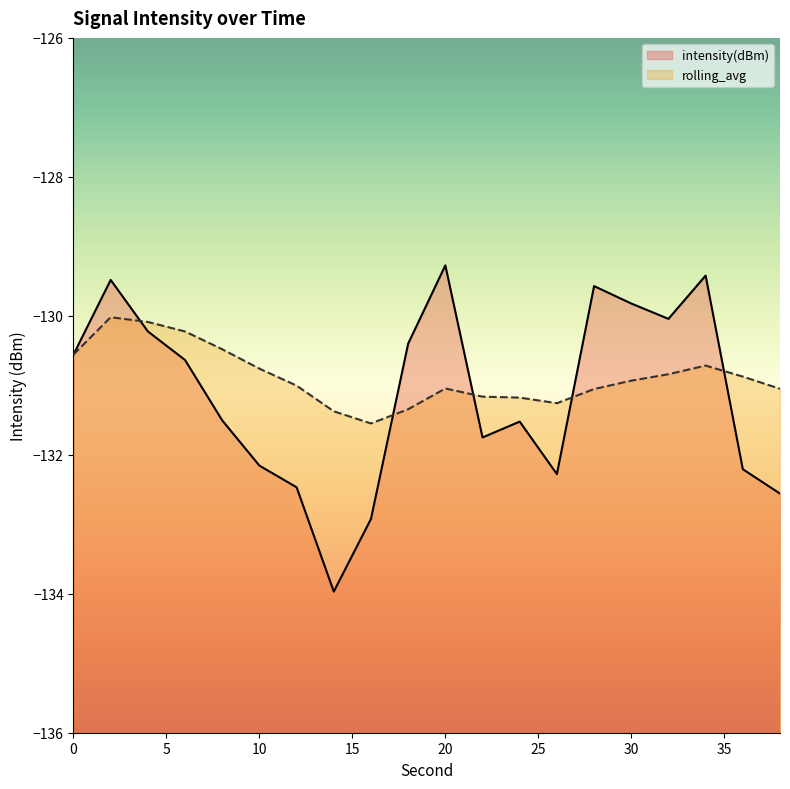

At which label is intensity(dBm) closest to -131?

6